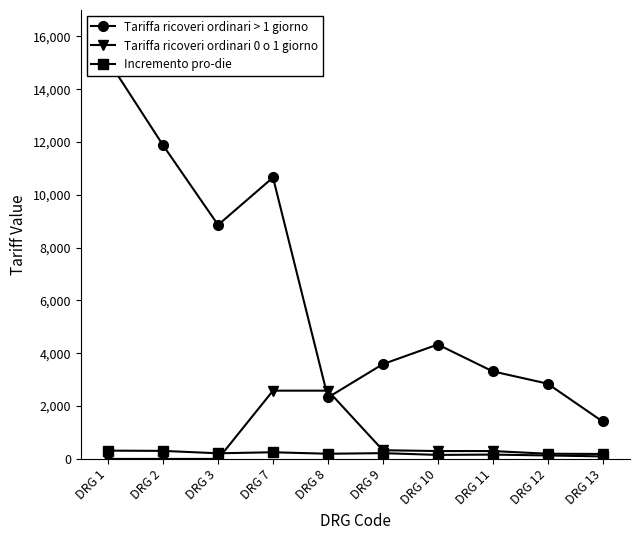

What are all the series names shown in the legend?

Tariffa ricoveri ordinari > 1 giorno, Tariffa ricoveri ordinari 0 o 1 giorno, Incremento pro-die